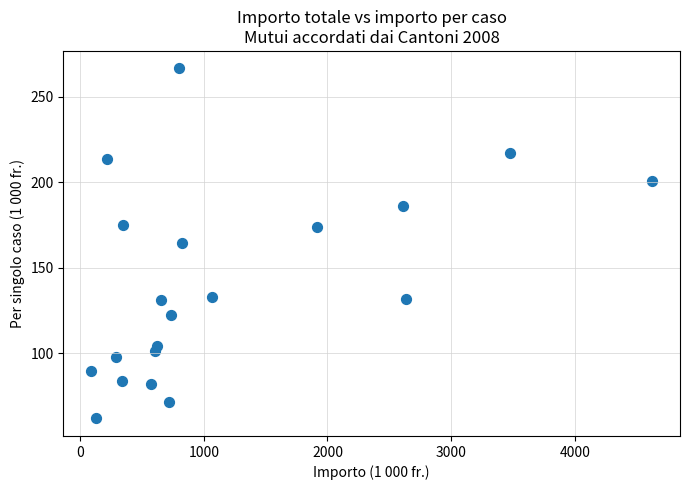

What is the range of X values (max minus min)?

4534.0